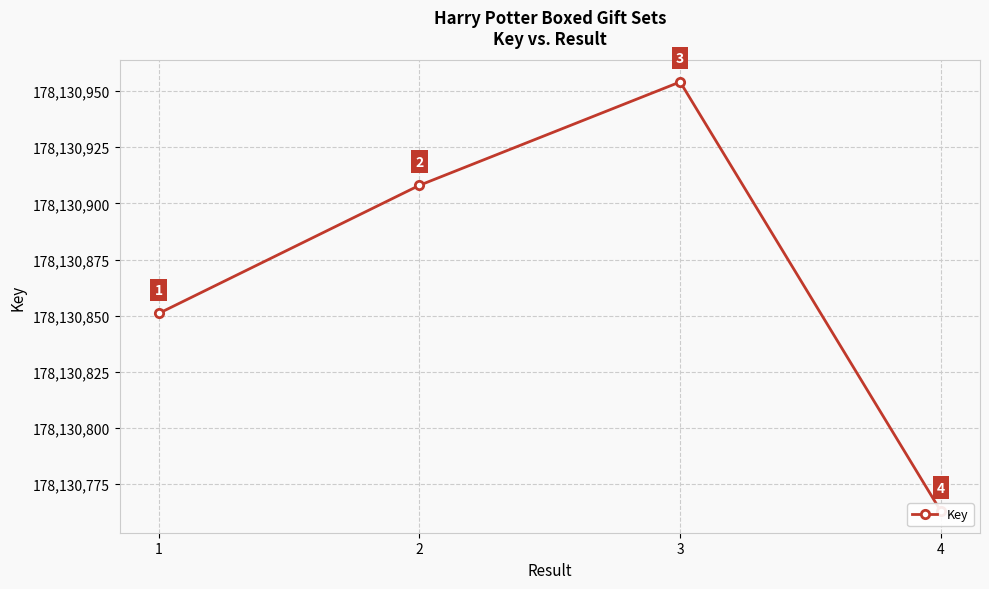

What is the change in value from 2 to 3?

+46